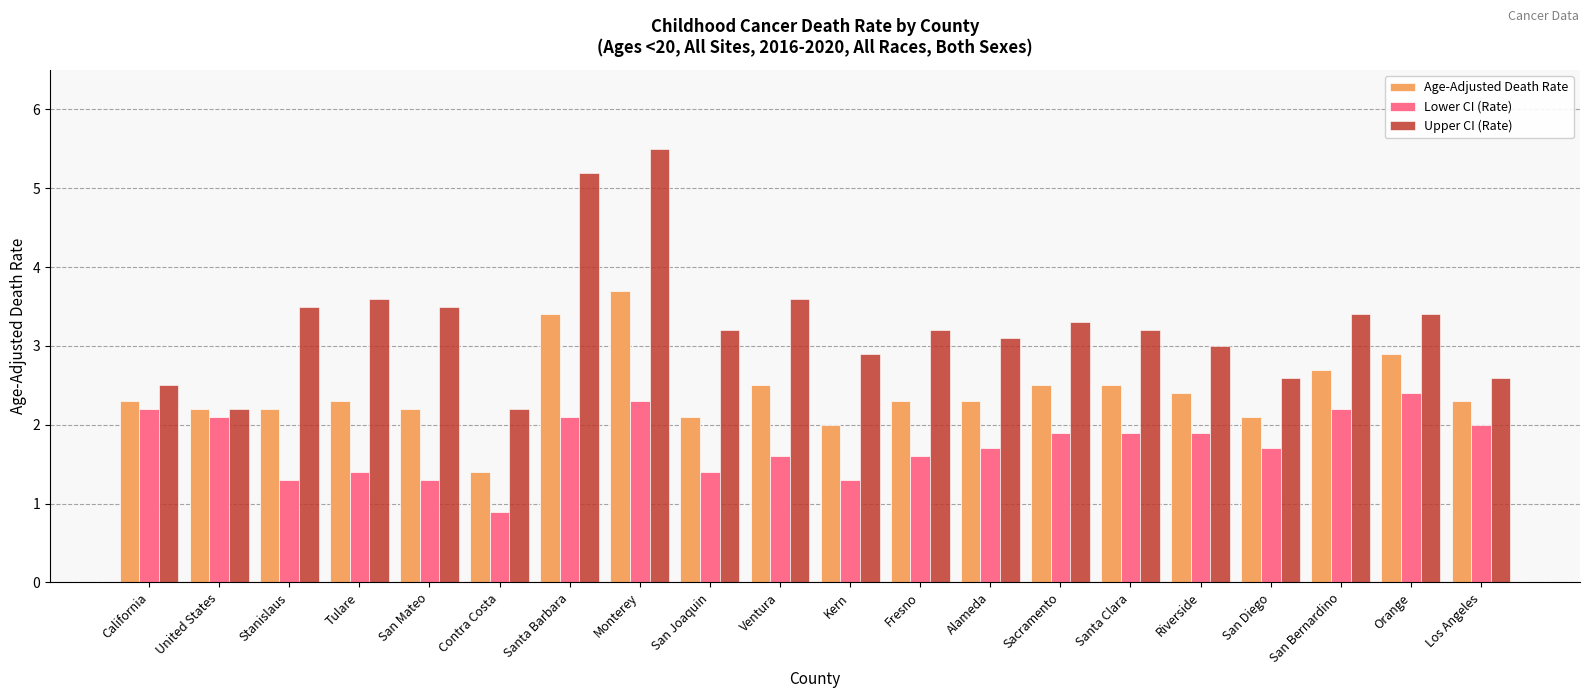

How many data points in Lower CI (Rate) are above 1?

19